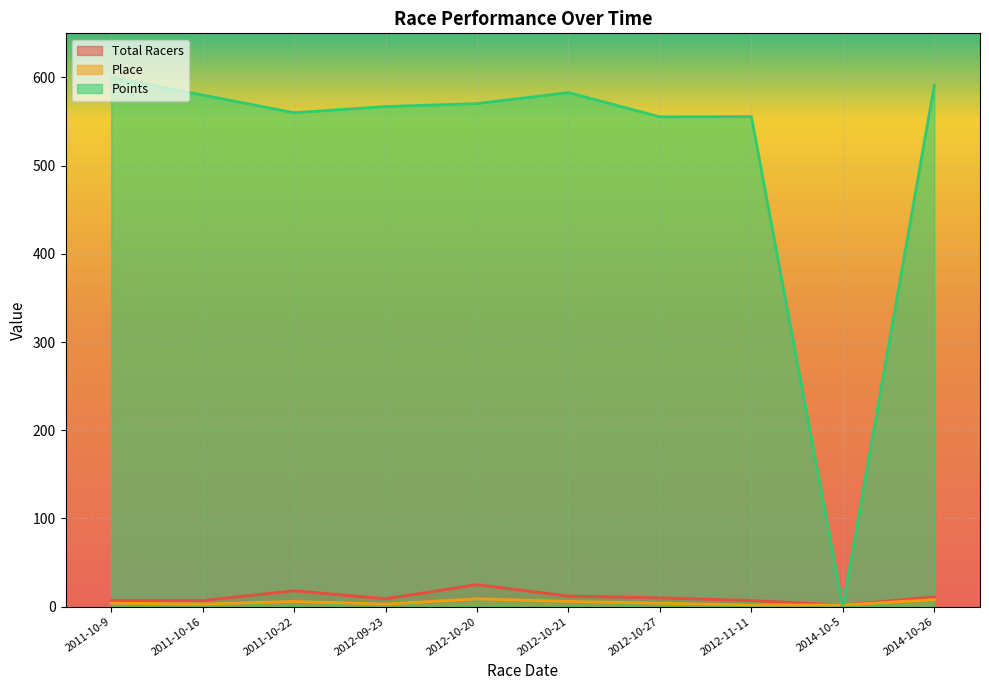

Where does the Place series first go above 4?

2011-10-22